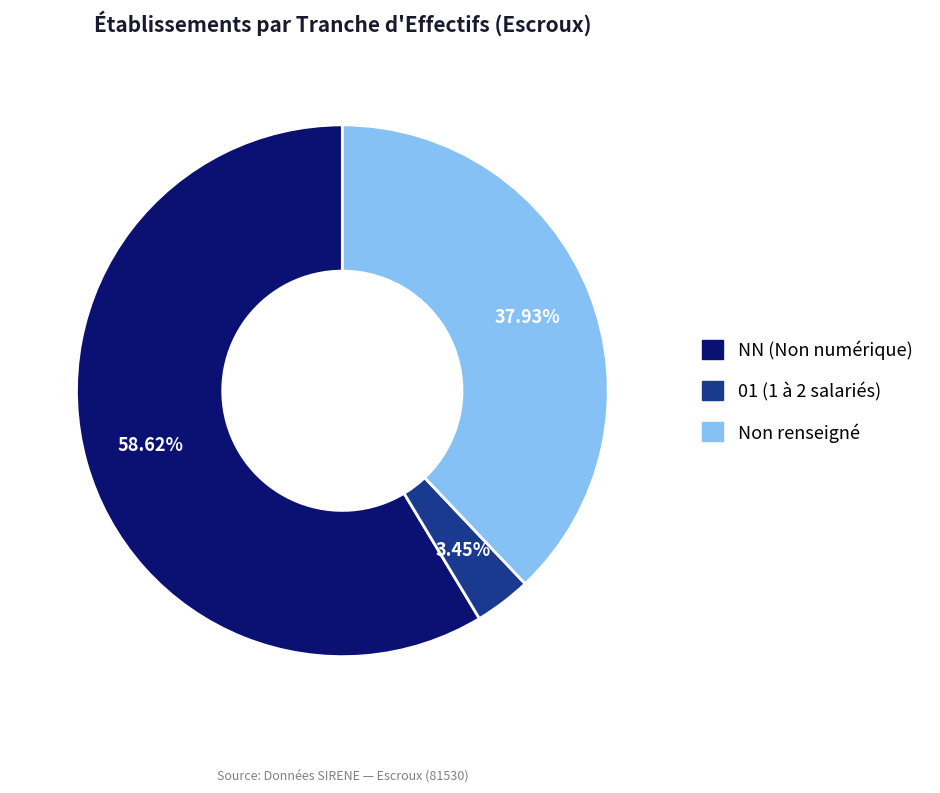

Is there any slice that represents more than half of the pie?

Yes